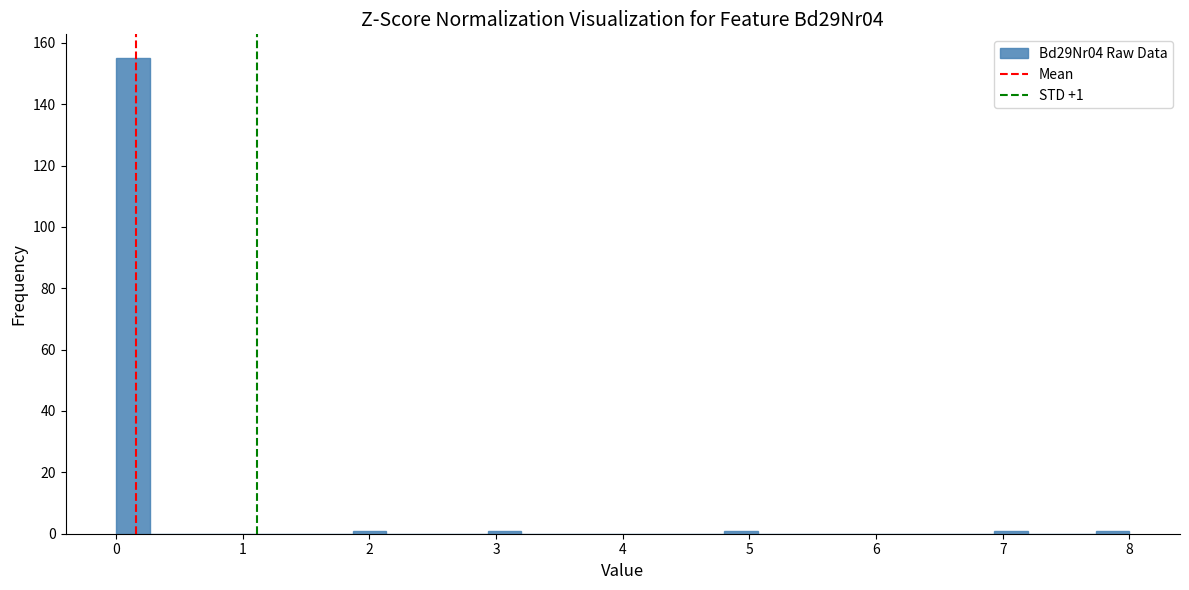

Around what value on the x-axis is the tallest bar? Give the approximate position of its centre, as read against the axis.

0.1